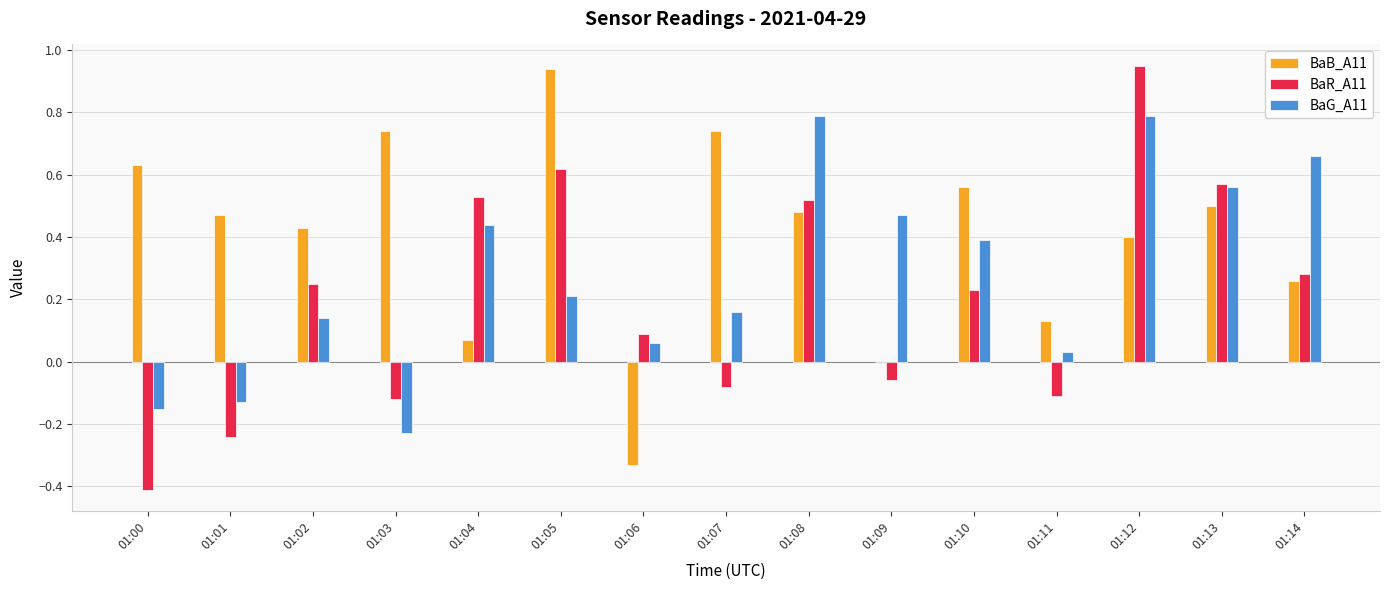

What is the sum of all BaG_A11 values?

4.2